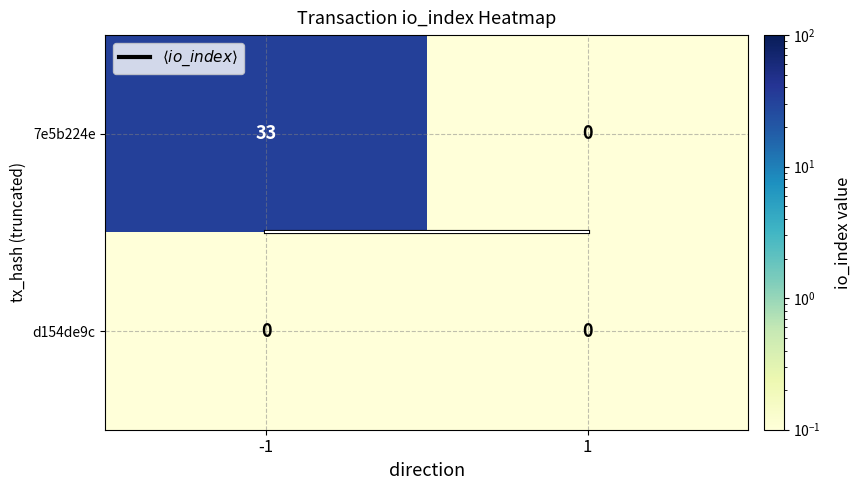

Reading left to right, list all the values displayed in this chart.

7e5b224e: 33	0
d154de9c: 0	0